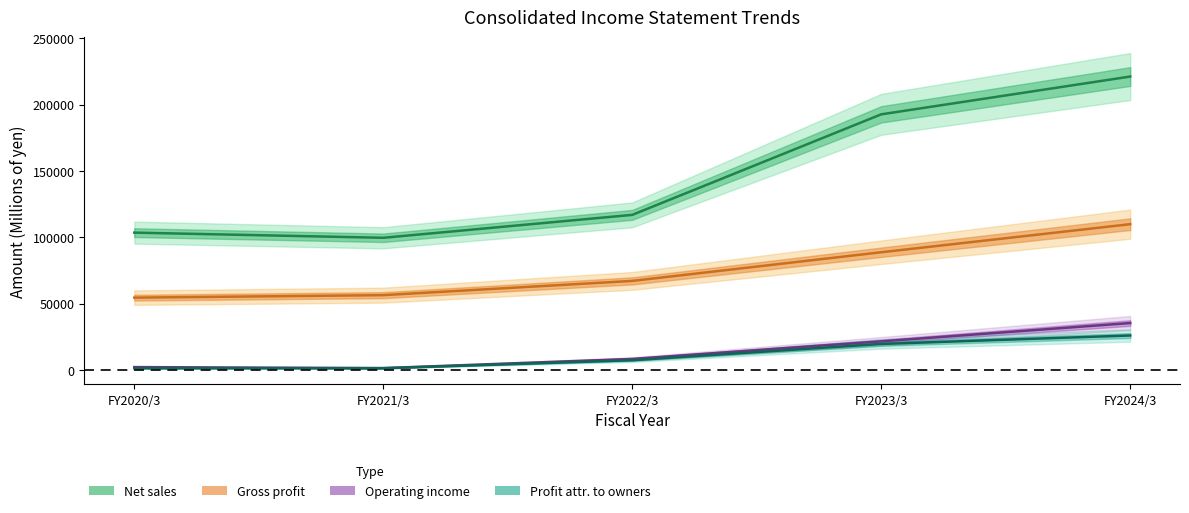

What is the label of the 1st point from the right?

FY2024/3